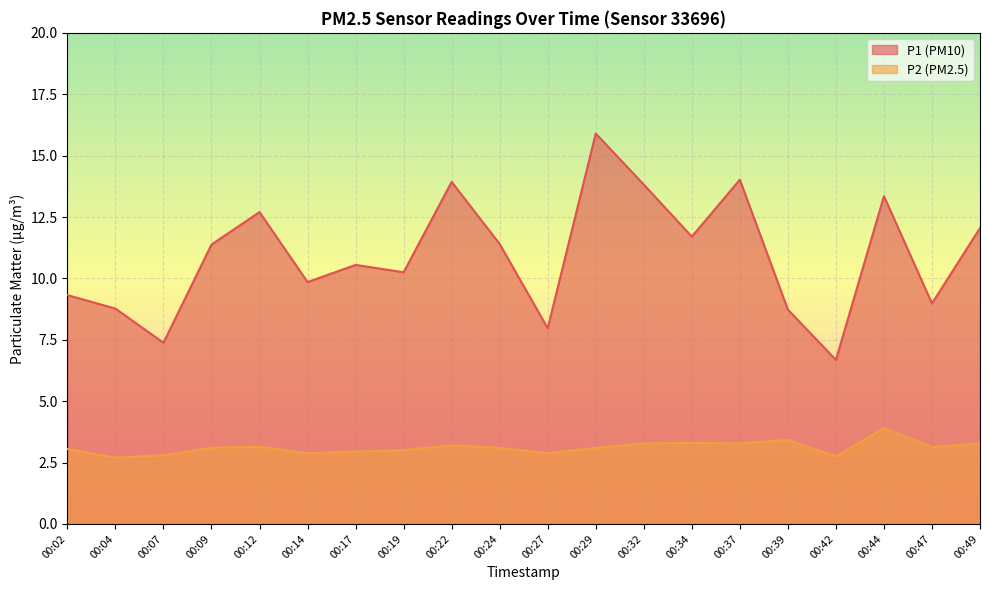

Does the chart display data point markers on the line(s)?

No